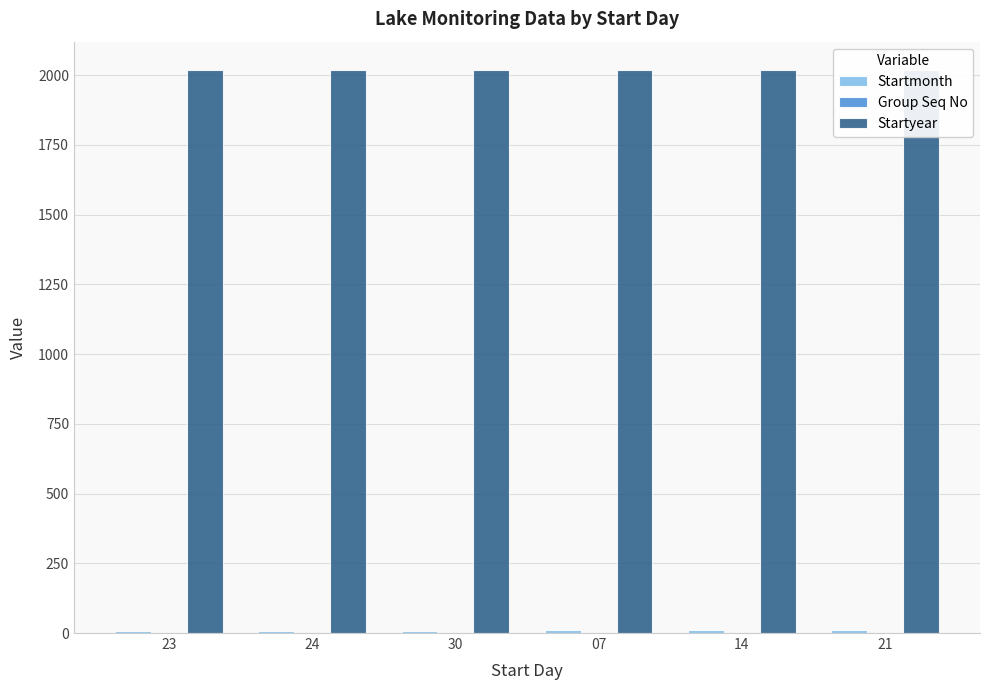

Are the bars horizontal?

No